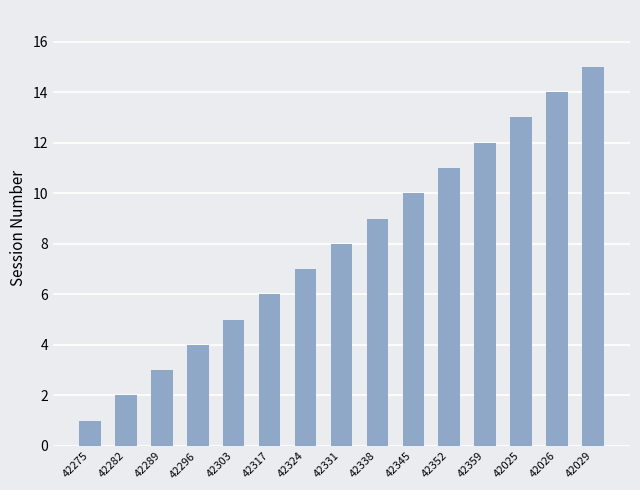

Which category has the lowest value across all series?

42275